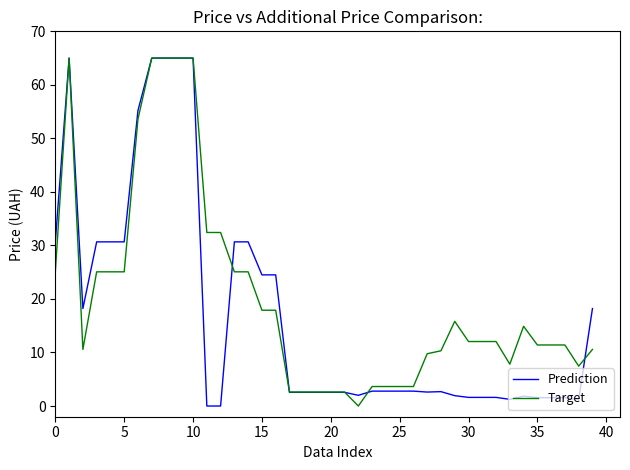

Does the chart display data point markers on the line(s)?

No